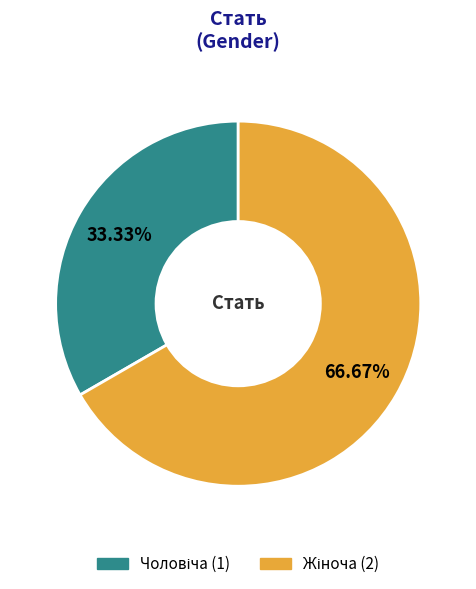

Is there any slice that represents more than half of the pie?

Yes